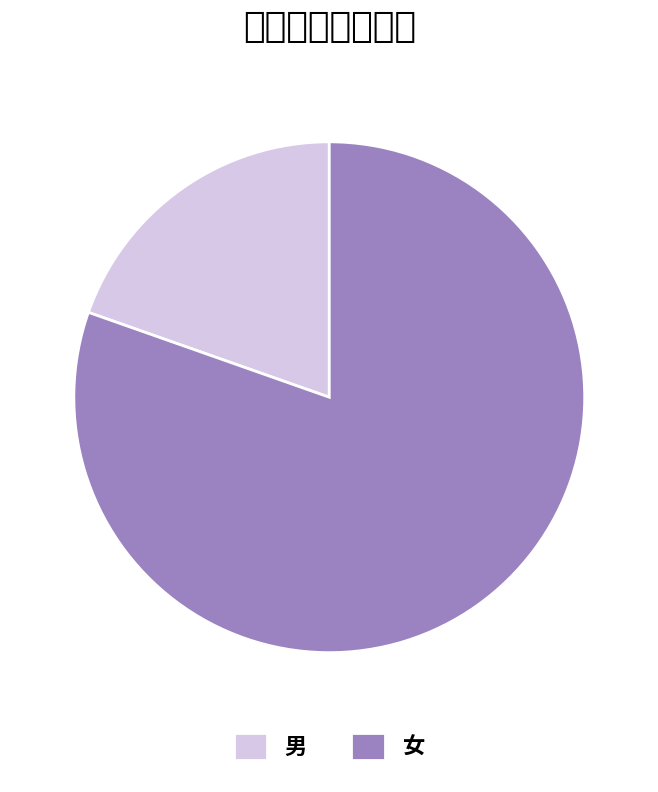

What is the ratio of the value at 女 to the value at 男?

4.1